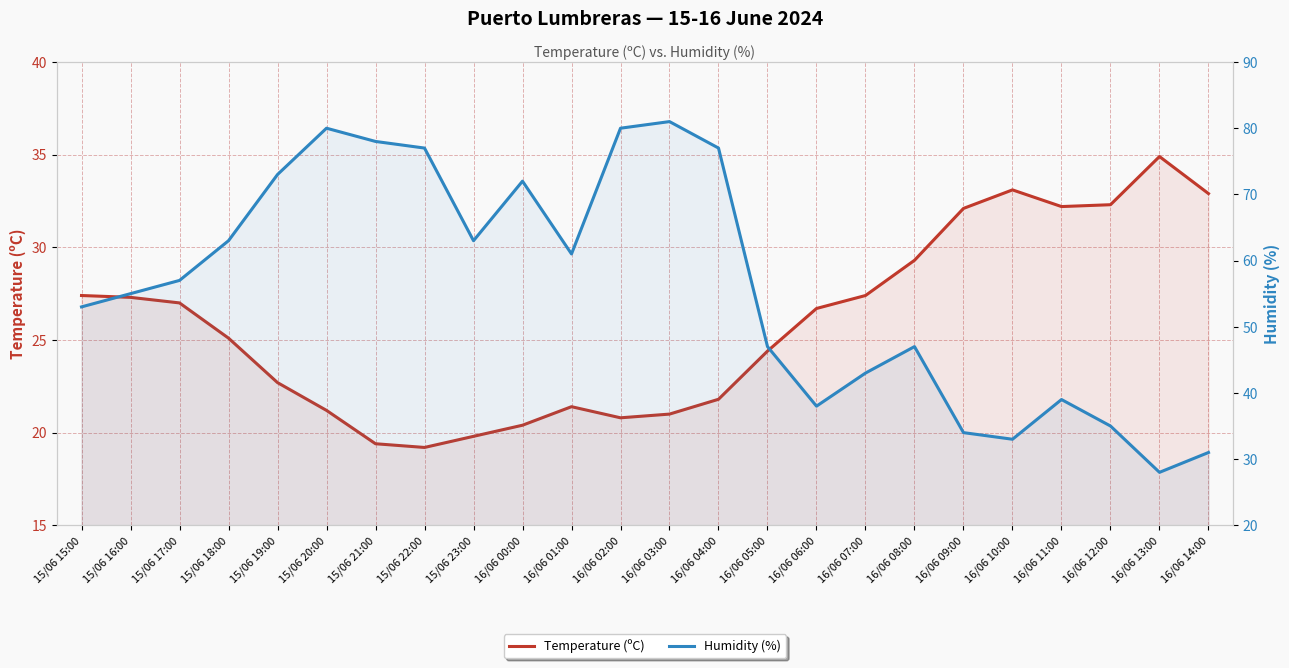

Which series changed the most between 16/06 12:00 and 16/06 14:00?

Humidity (%)